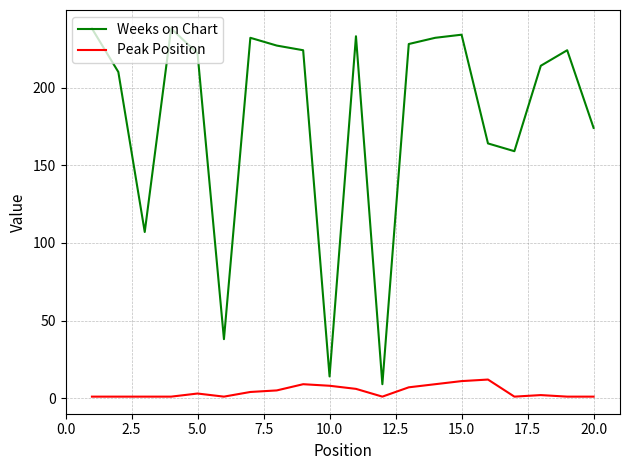

What are all the series names shown in the legend?

Weeks on Chart, Peak Position